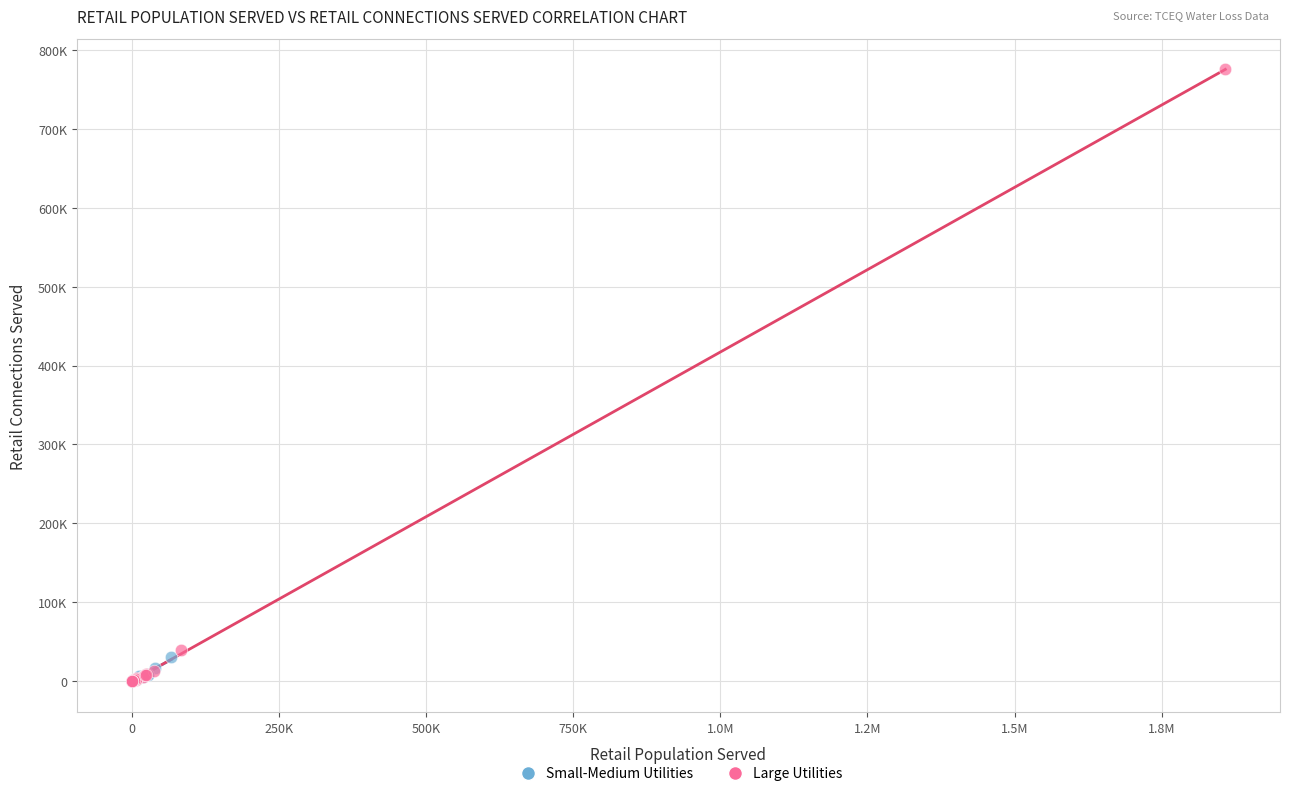

What are all the series names shown in the legend?

Small-Medium Utilities, Large Utilities